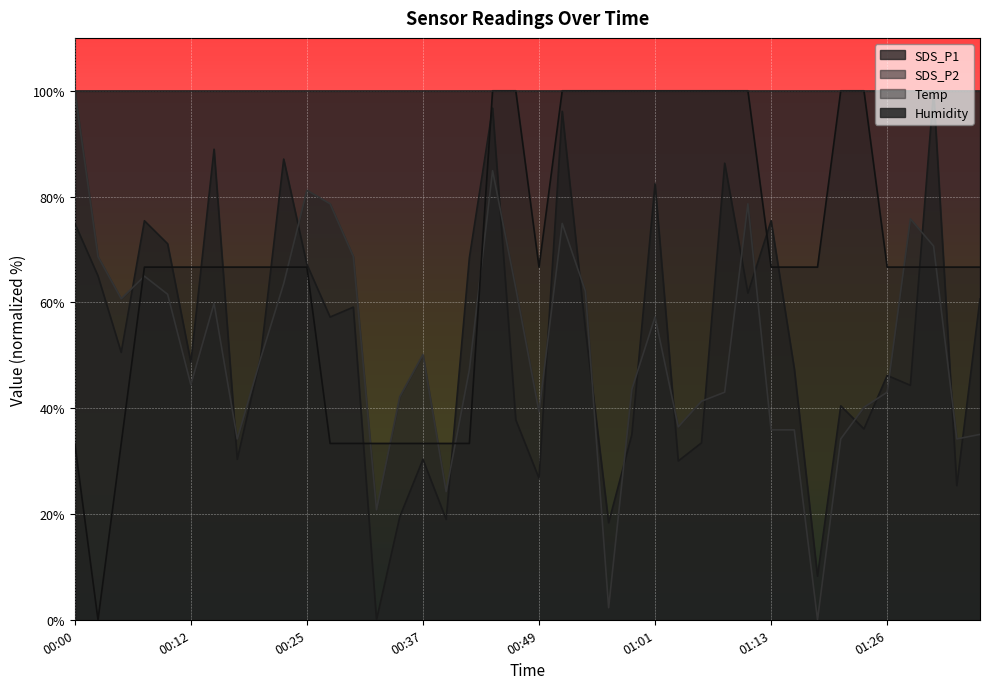

Reading left to right, transcribe all the data shown in this chart.

SDS_P1: 75.0	65.0	50.5	75.4	71.1	48.7	89.0	30.3	49.5	87.1	67.2	57.2	59.1	0.0	19.4	30.3	19.0	68.4	96.7	37.8	26.7	96.1	54.9	18.4	35.0	82.4	30.0	33.4	86.3	61.7	75.4	47.4	8.2	40.4	36.1	46.2	44.3	100.0	25.3	60.7
SDS_P2: 100.0	68.7	60.7	65.0	61.5	44.4	59.8	34.2	49.3	63.5	81.2	78.6	68.7	20.8	42.2	50.1	24.2	47.3	84.9	62.7	39.3	74.9	62.1	2.3	43.6	57.3	36.5	41.3	43.0	78.6	35.9	35.9	0.0	34.2	40.2	43.0	75.8	70.7	34.2	35.0
Temp: 33.3	0.0	33.3	66.7	66.7	66.7	66.7	66.7	66.7	66.7	66.7	33.3	33.3	33.3	33.3	33.3	33.3	33.3	100.0	100.0	66.7	100.0	100.0	100.0	100.0	100.0	100.0	100.0	100.0	100.0	66.7	66.7	66.7	100.0	100.0	66.7	66.7	66.7	66.7	66.7